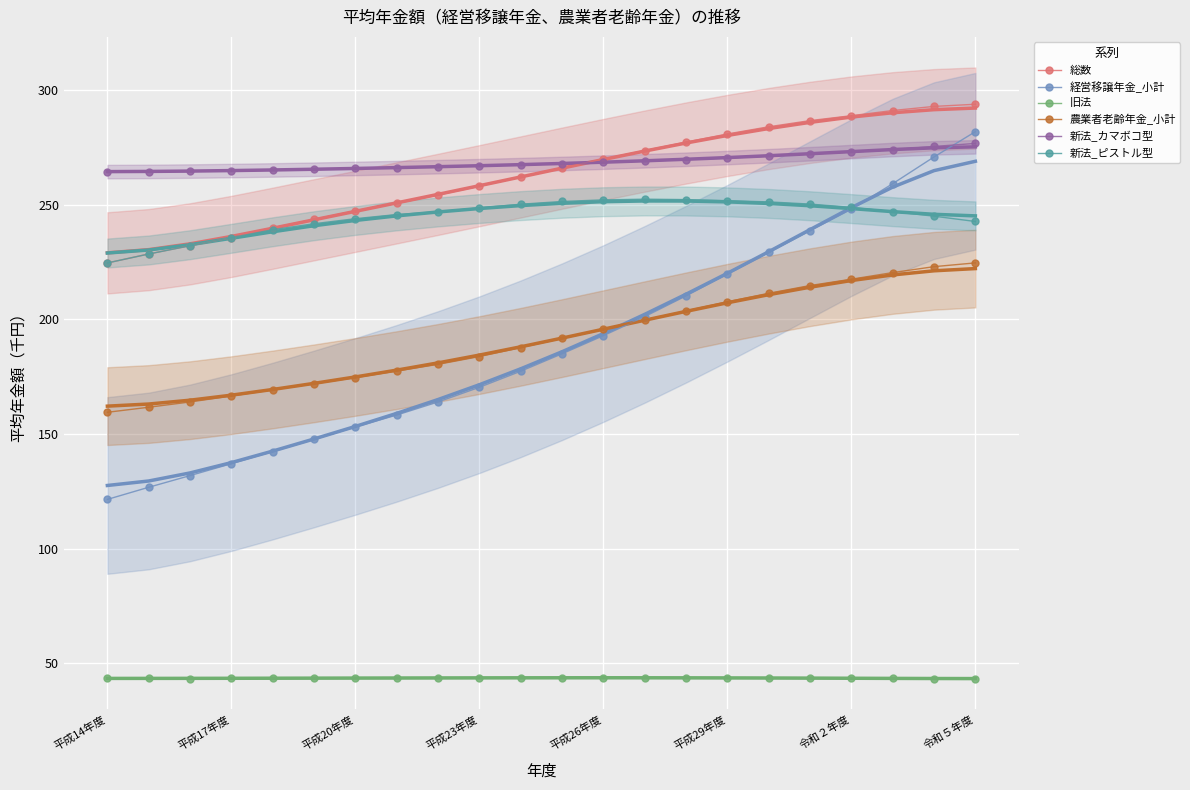

True or false: 農業者老齢年金_小計 has a value of 183.8 at 平成23年度.

True